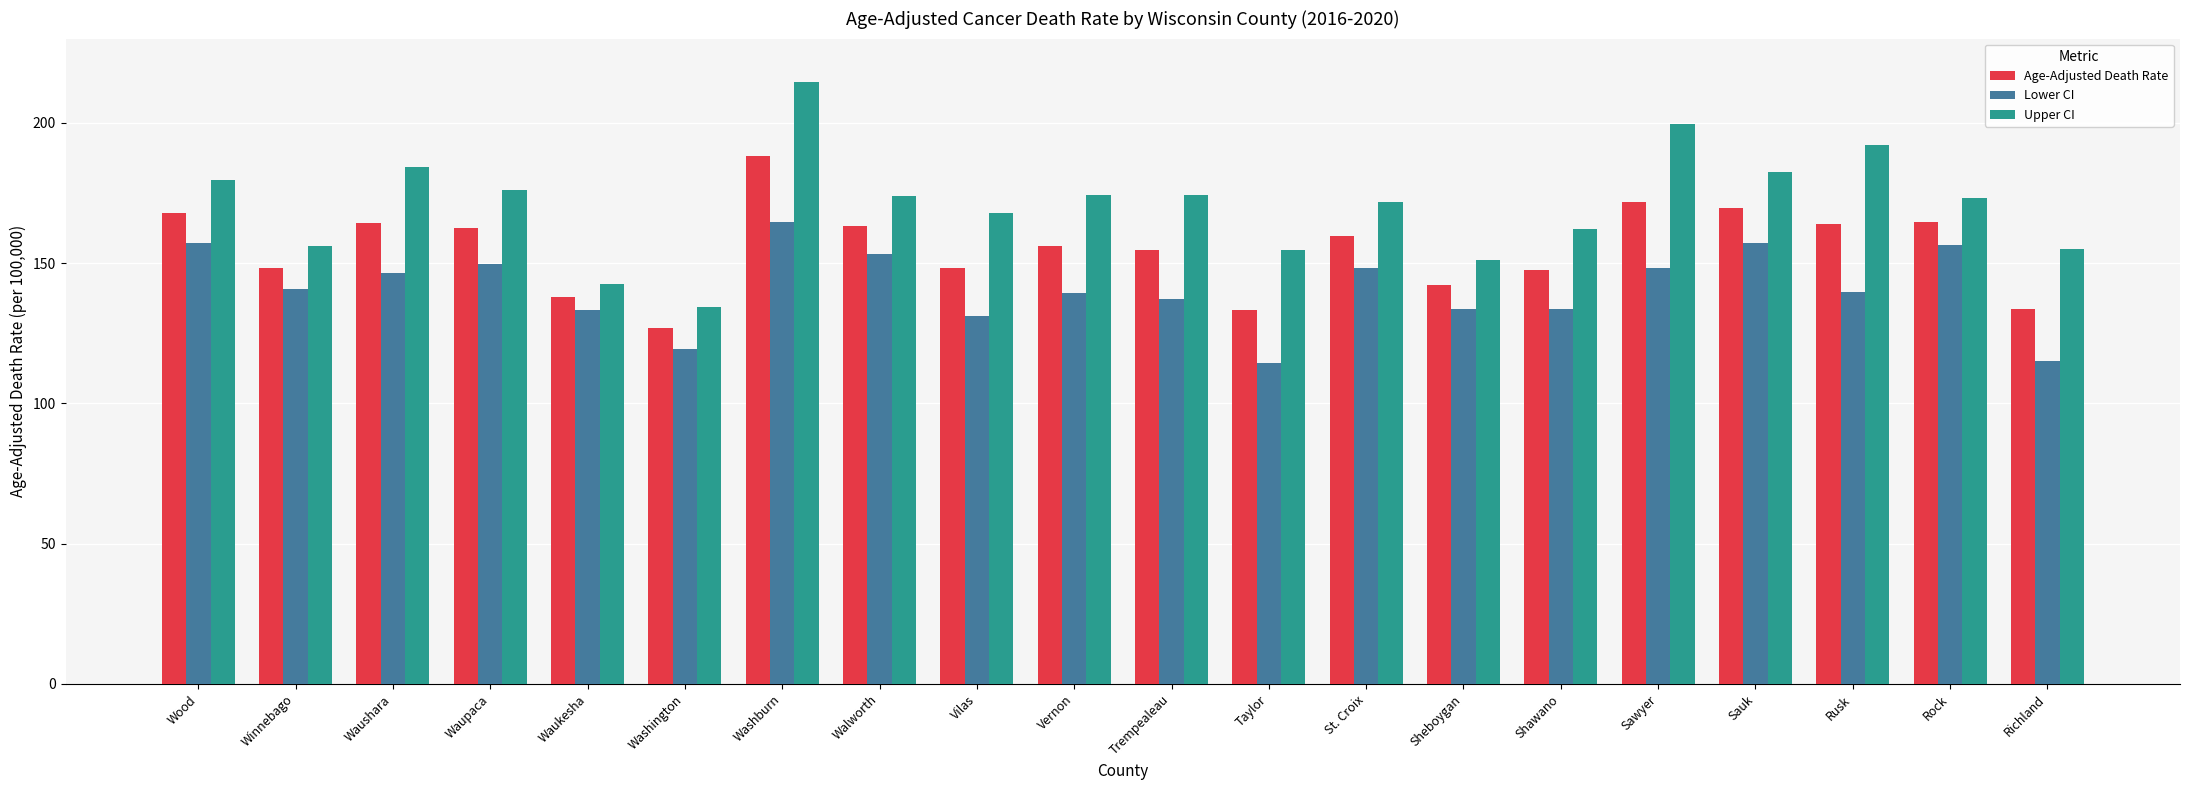

List the series in order of their overall mean, lowest first.

Lower CI, Age-Adjusted Death Rate, Upper CI